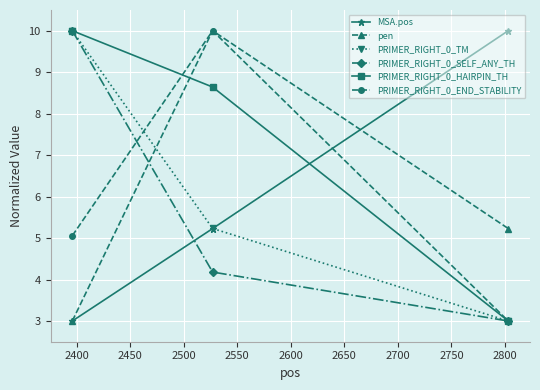

How many lines are shown in the chart?

6